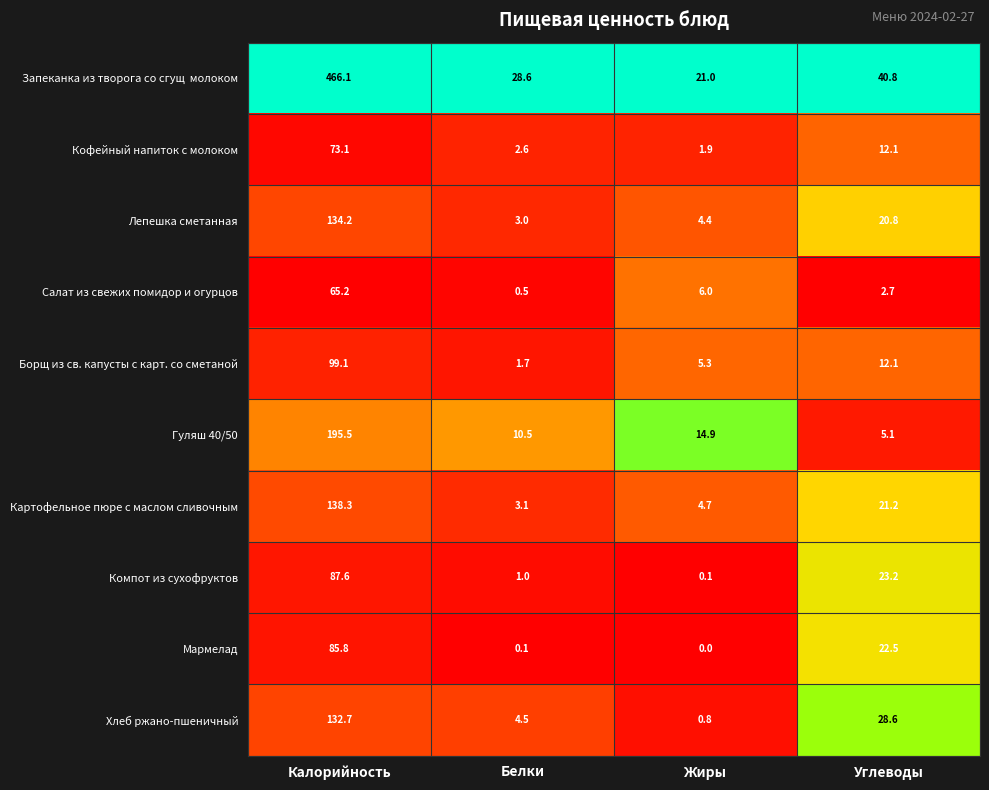

Where does the Борщ из св. капусты с карт. со сметаной series first go above 12?

Калорийность